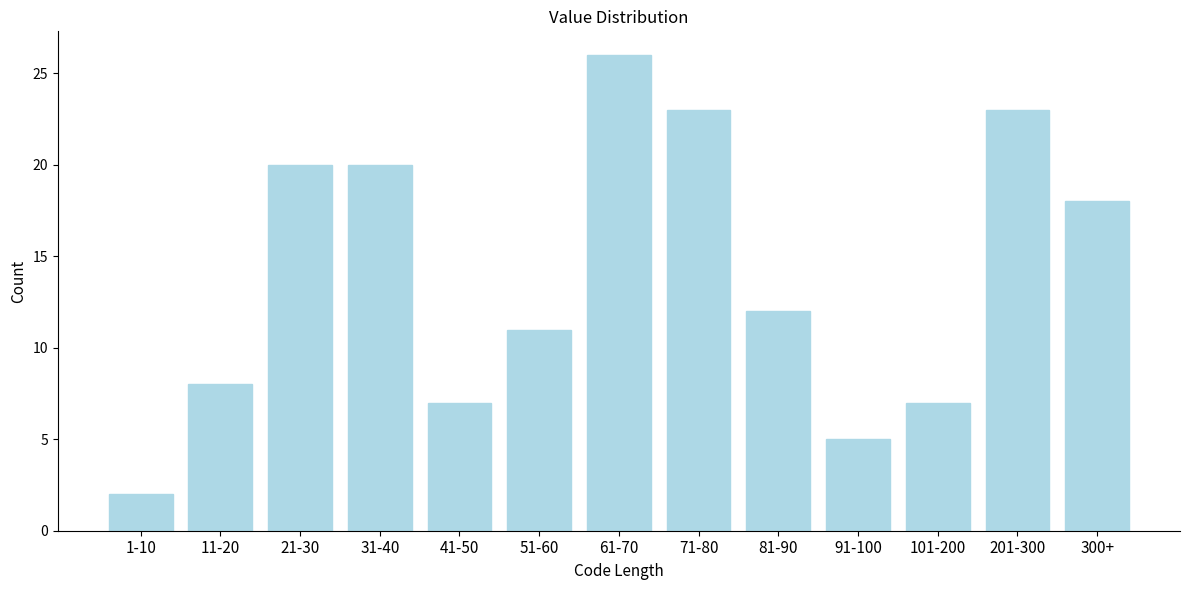

Reading left to right, list all the values displayed in this chart.

2	8	20	20	7	11	26	23	12	5	7	23	18